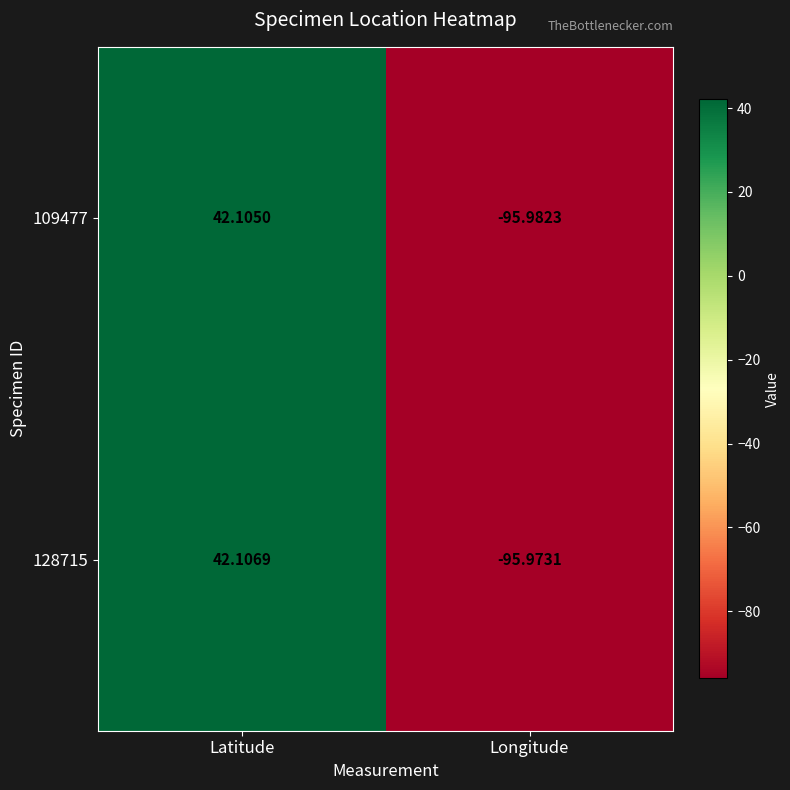

Rank the categories by 109477 value from lowest to highest.

Longitude, Latitude